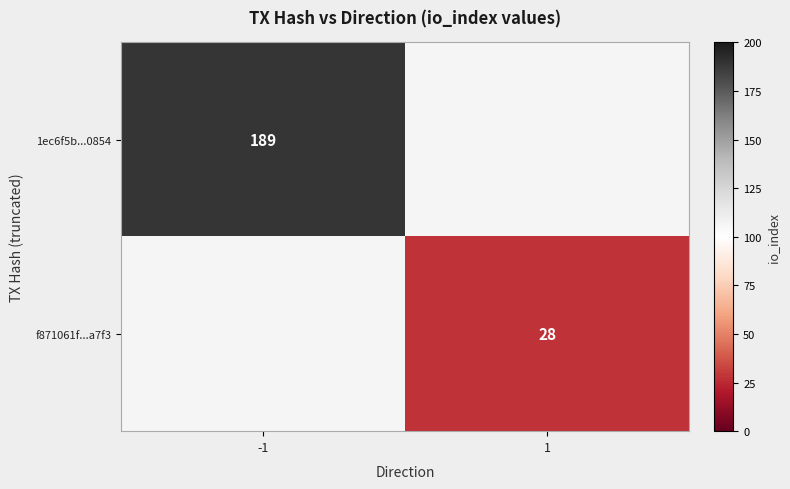

At which category does the chart reach its minimum across all series?

1